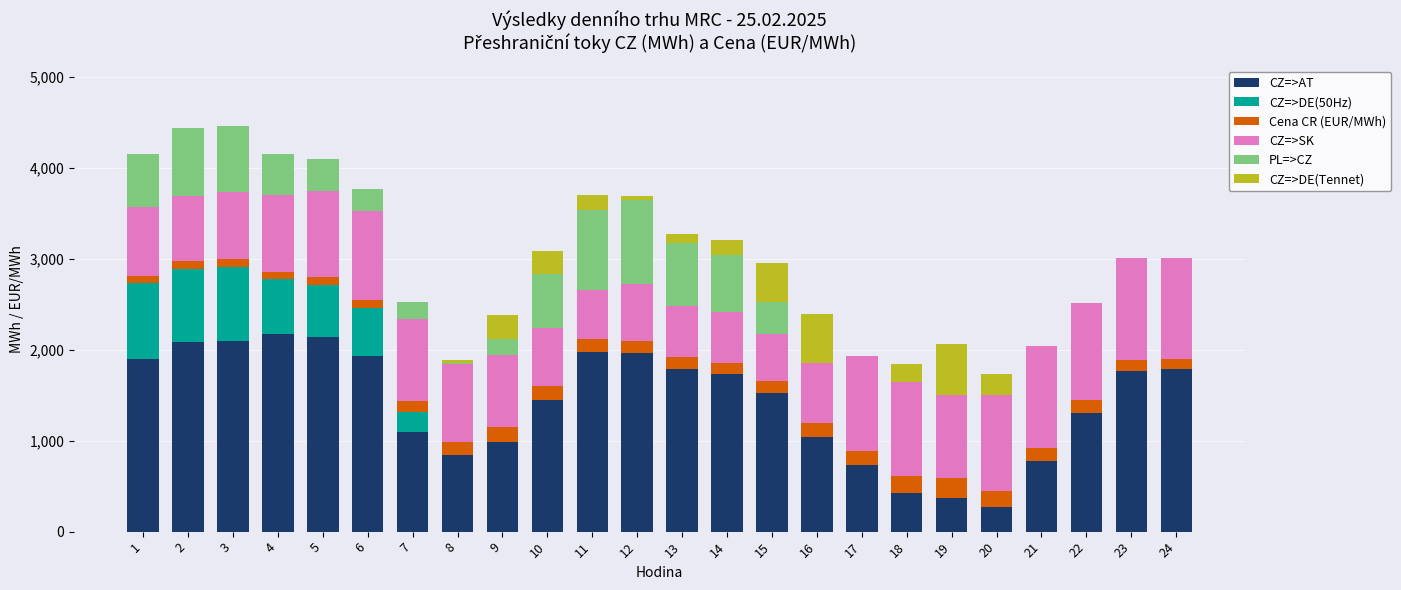

What is the highest value of the CZ=>AT series?

2171.7